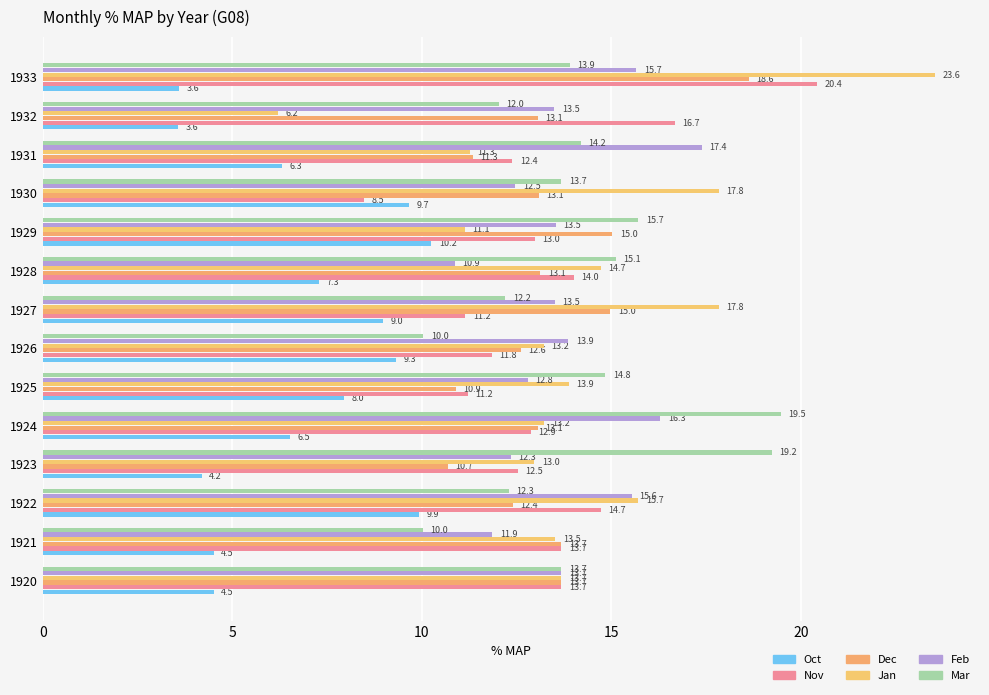

At which category is the sum across all series the highest?

1933